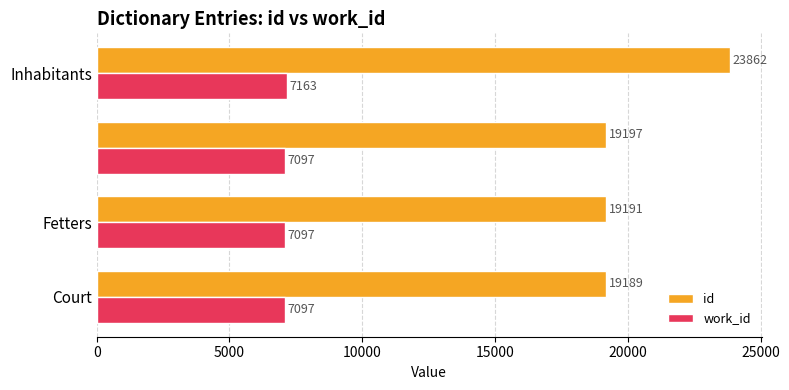

List the series in order of their peak value, lowest first.

work_id, id